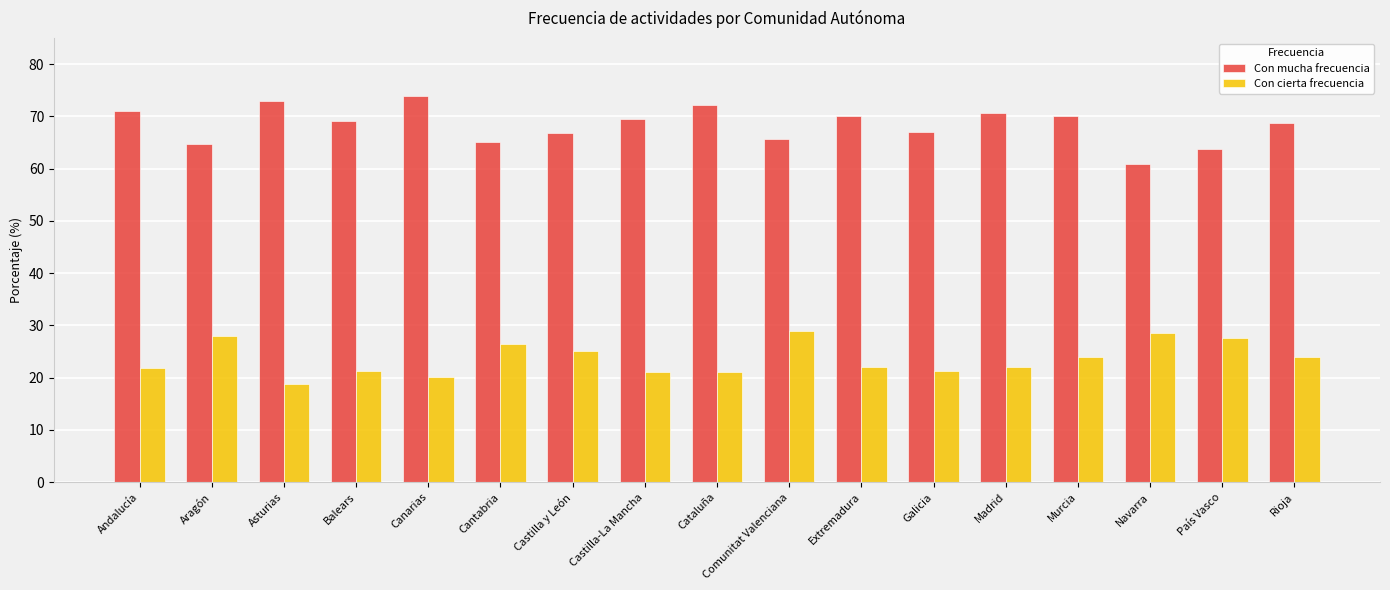

At how many categories does at least one series exceed 55?

17